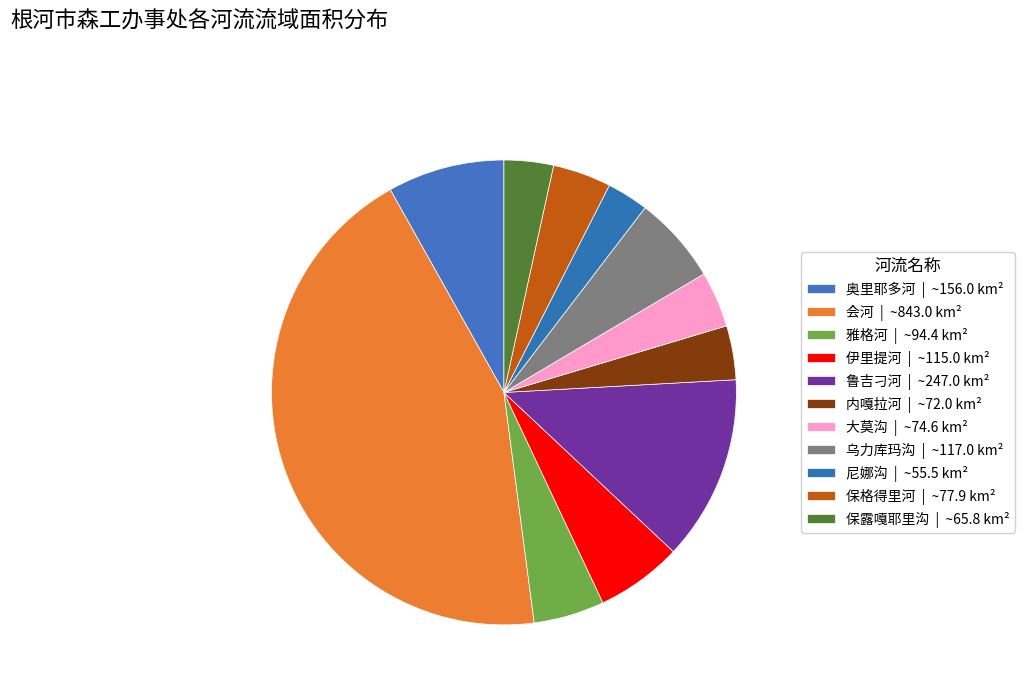

Count the number of slices in the pie.

11